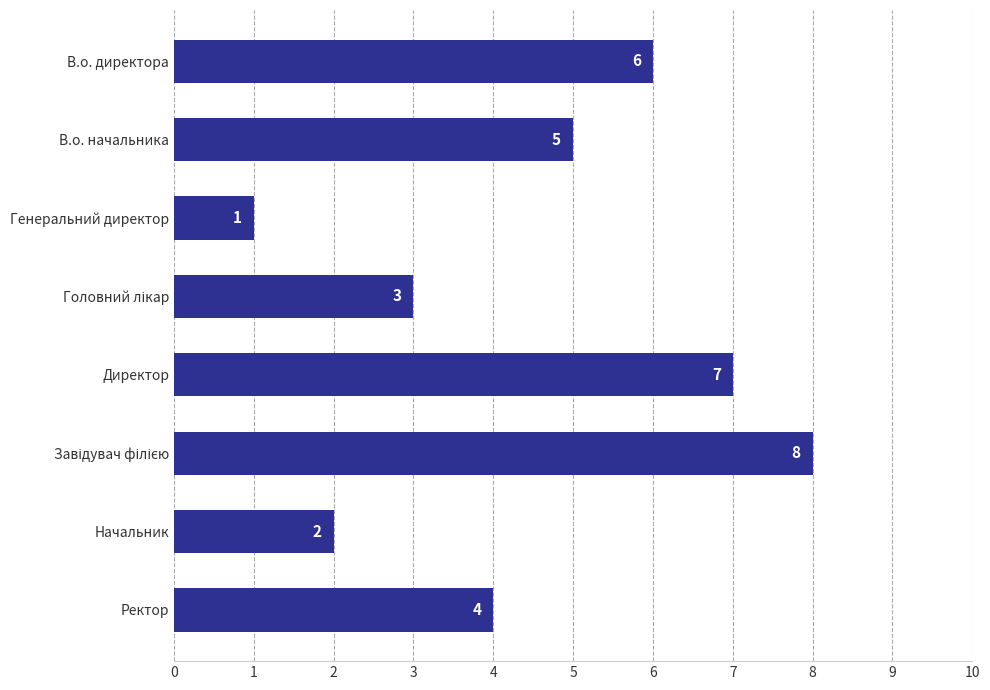

Which has a higher value, В.о. директора or Директор?

Директор